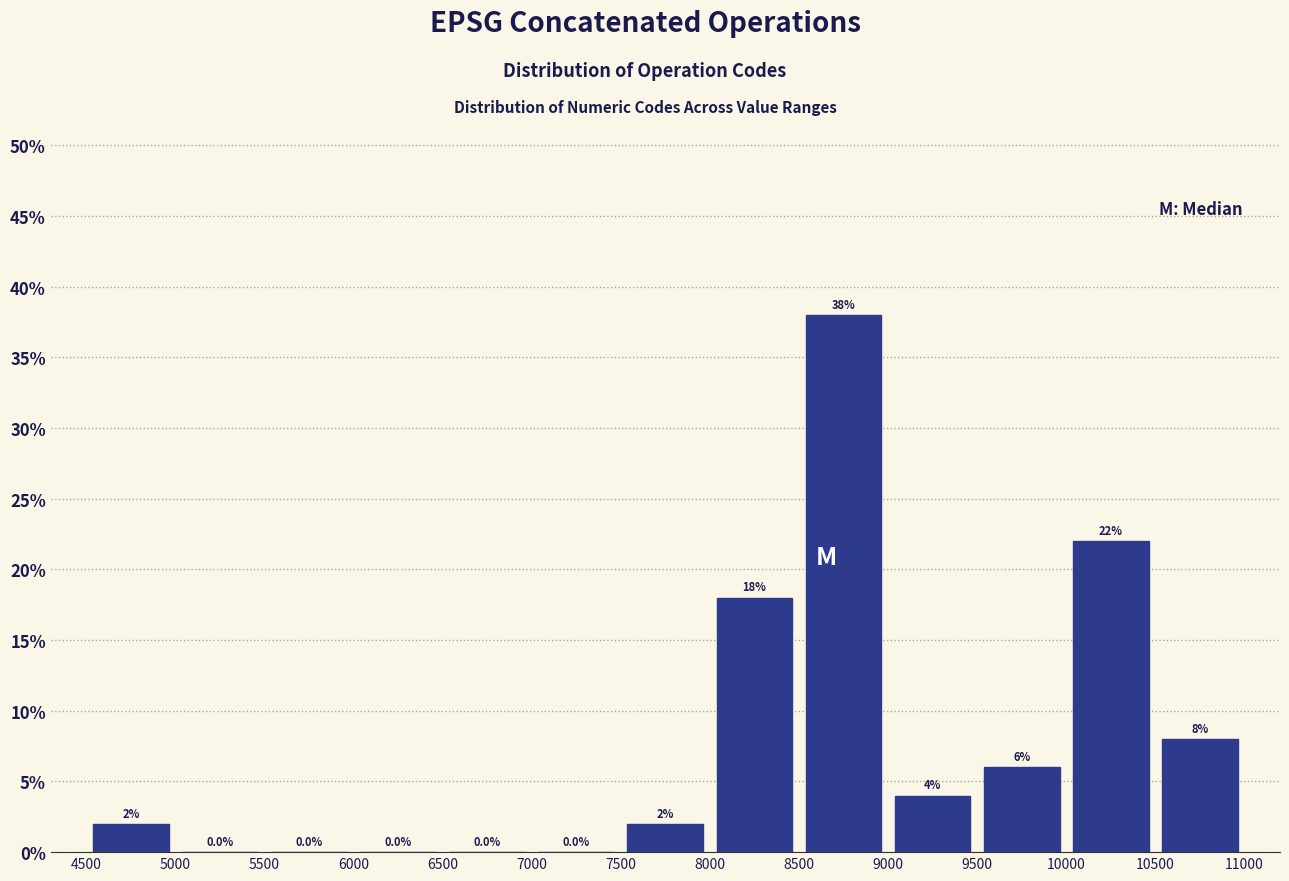

What is the height of the bar covering 8000 to 8500 on the x-axis?

18.0